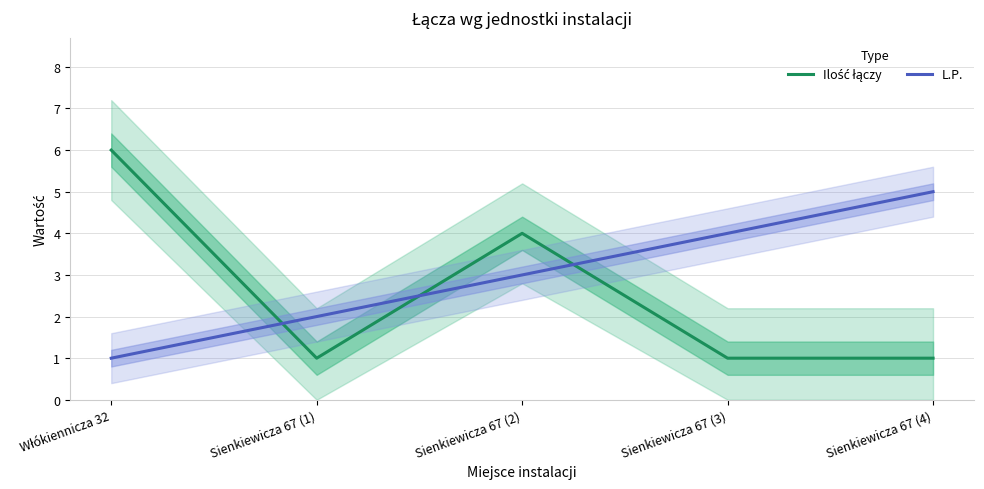

Rank the categories by Ilość łączy value from lowest to highest.

Sienkiewicza 67 (1), Sienkiewicza 67 (3), Sienkiewicza 67 (4), Sienkiewicza 67 (2), Włókiennicza 32